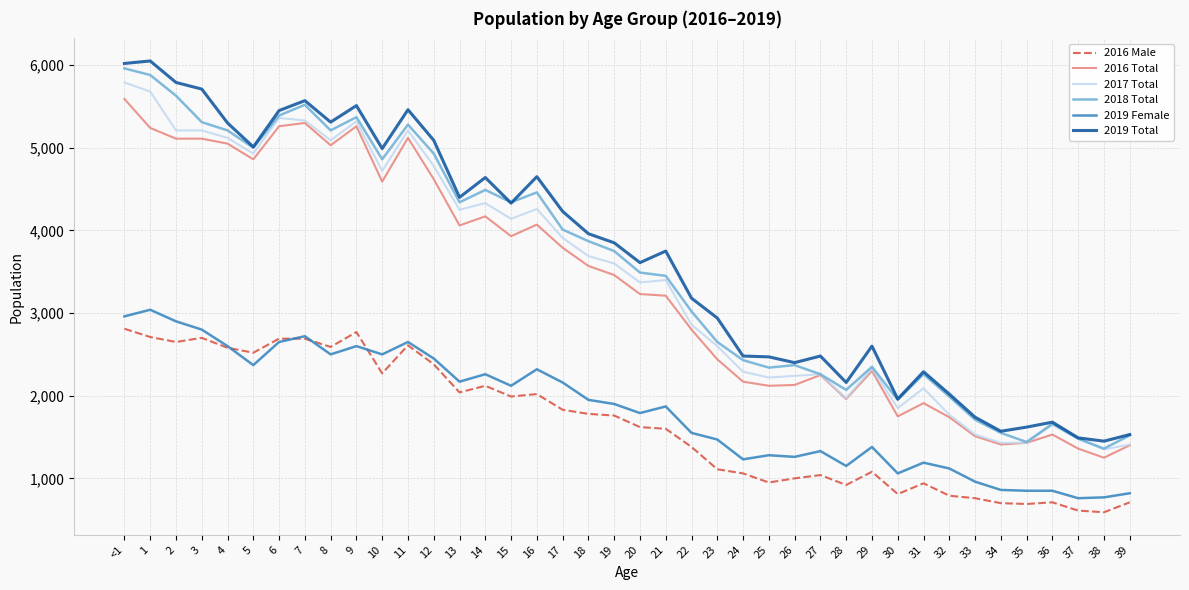

Which series has the largest total across all categories?

2019 Total